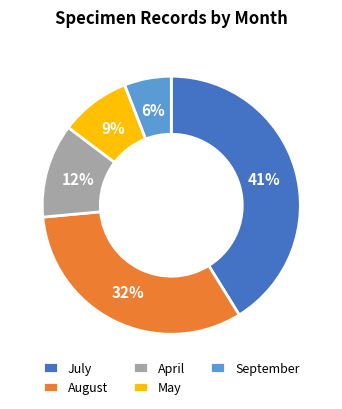

Which slice is the largest?

July